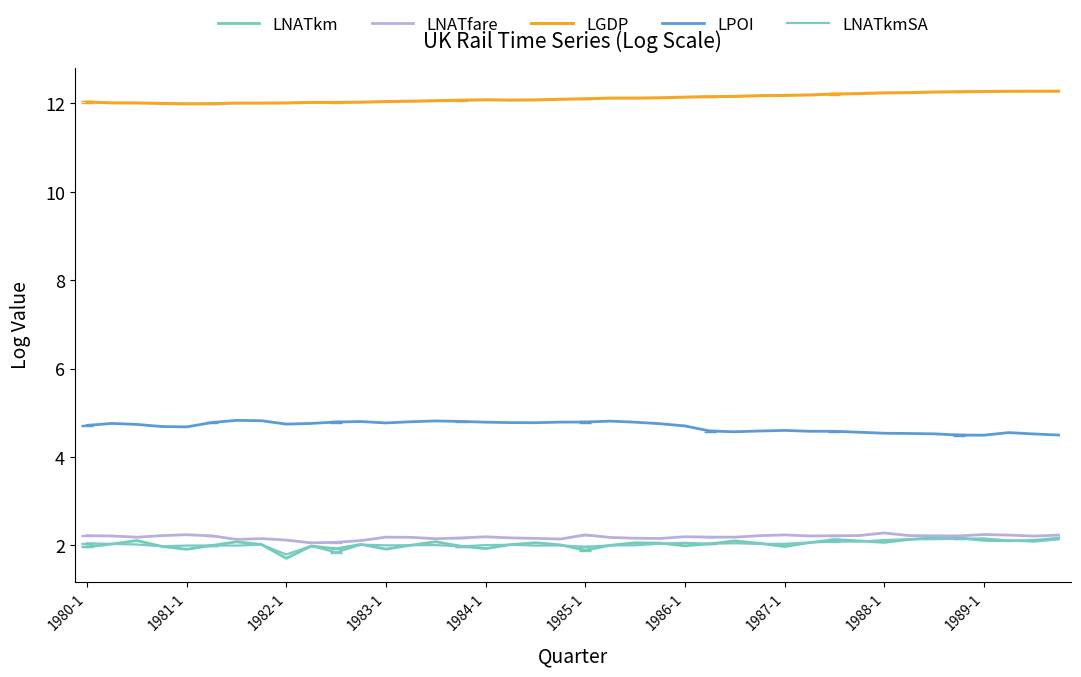

How many lines are shown in the chart?

5